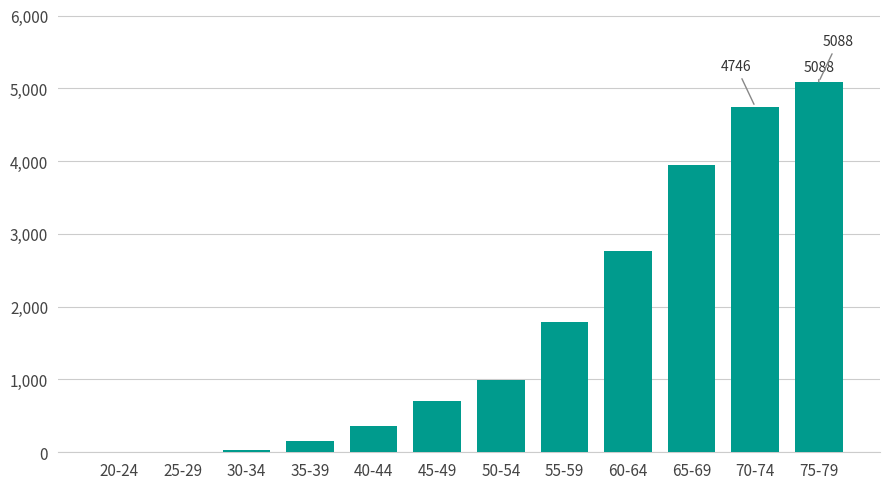

Which has a higher value, 35-39 or 70-74?

70-74